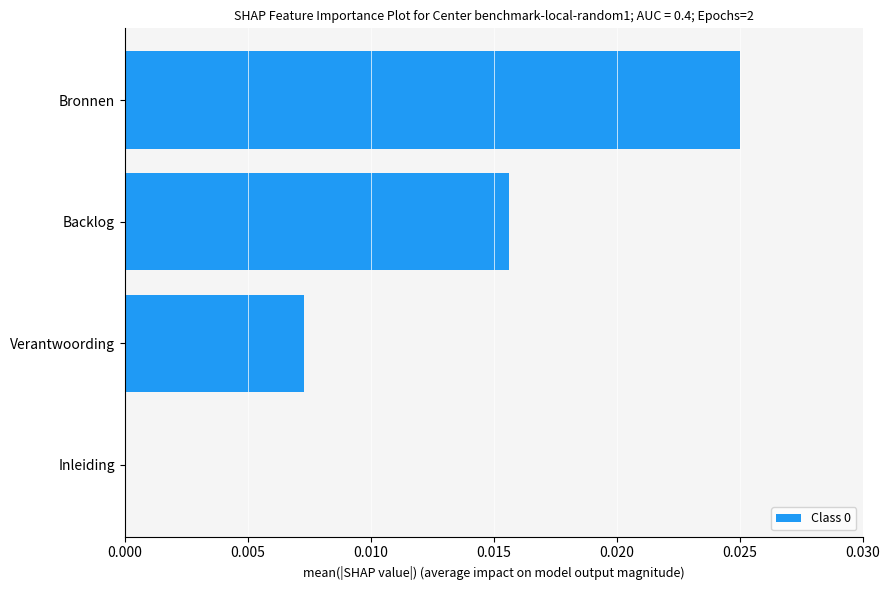

Between Verantwoording and Bronnen, which is larger?

Bronnen